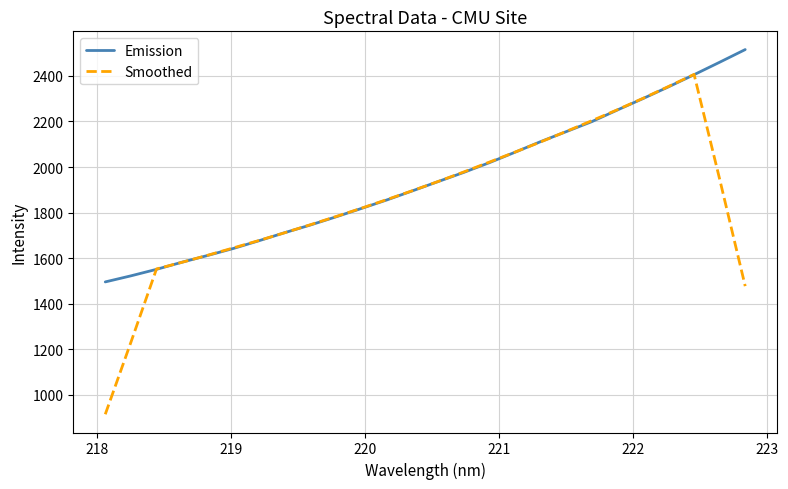

What is the highest value of the Emission series?

2516.1